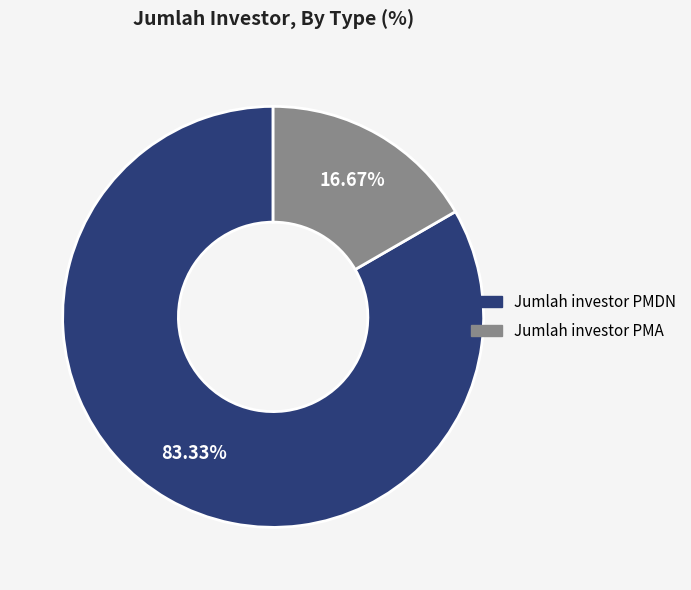

Rank the categories by value from lowest to highest.

Jumlah investor PMA, Jumlah investor PMDN